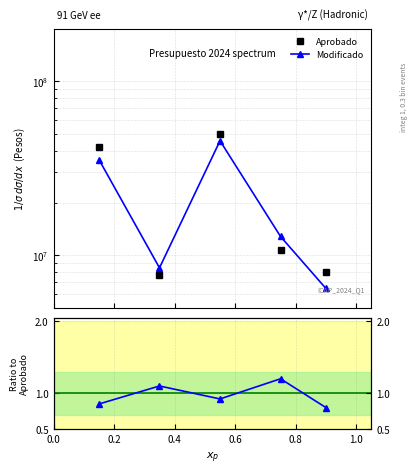

Does the chart display data point markers on the line(s)?

Yes